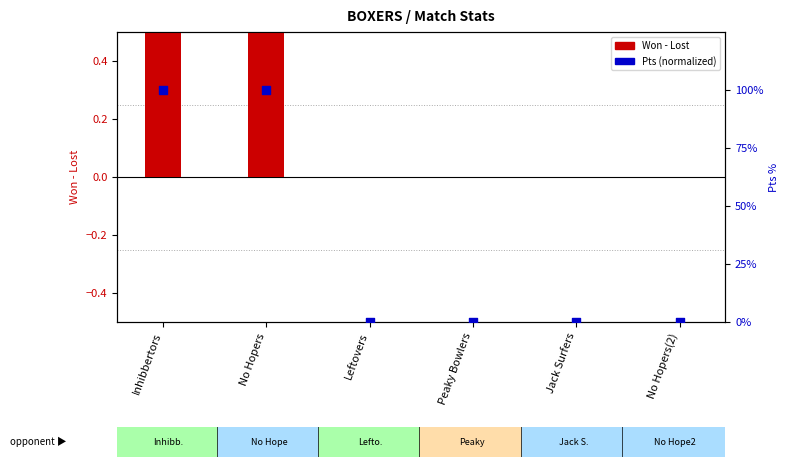

Which series reaches the maximum Y coordinate?

Pts (normalized)